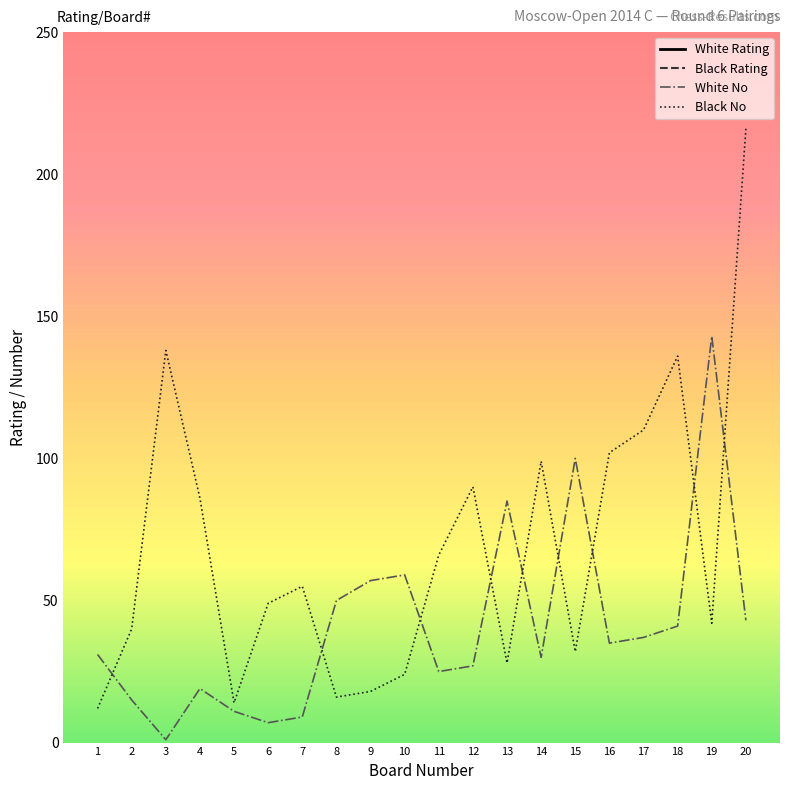

Is the value of White Rating at 4 greater than the value of Black No at 14?

Yes